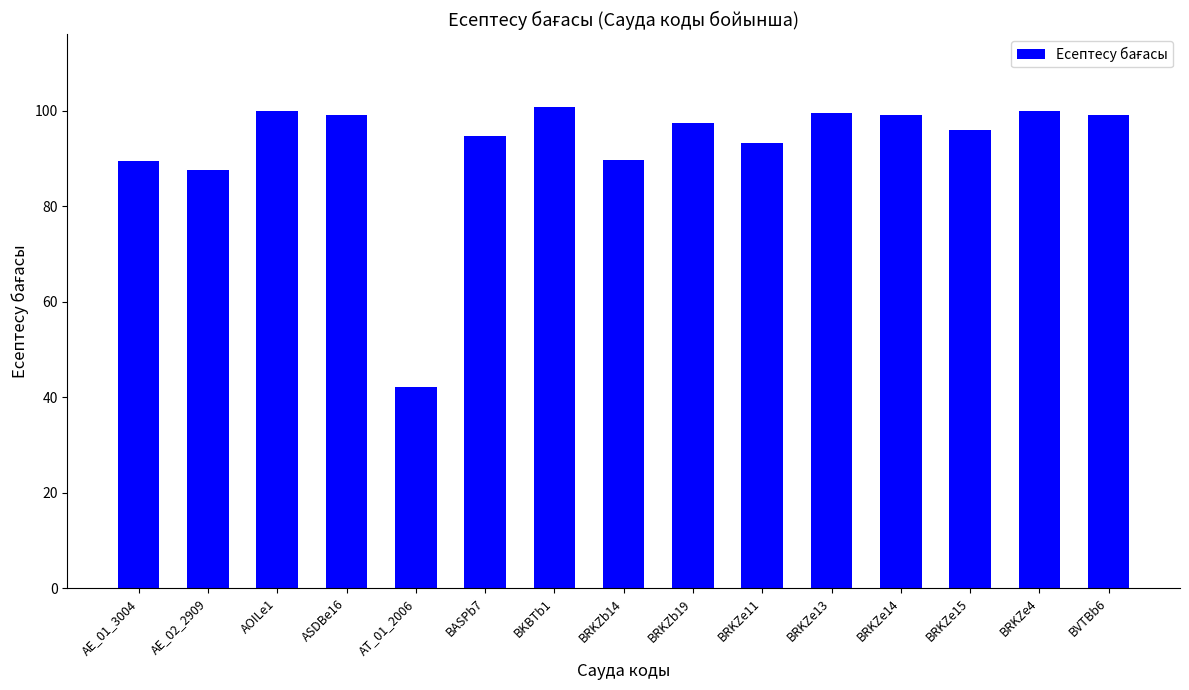

Approximately how many times larger is the value at AE_01_3004 compared to BRKZe15?

0.9